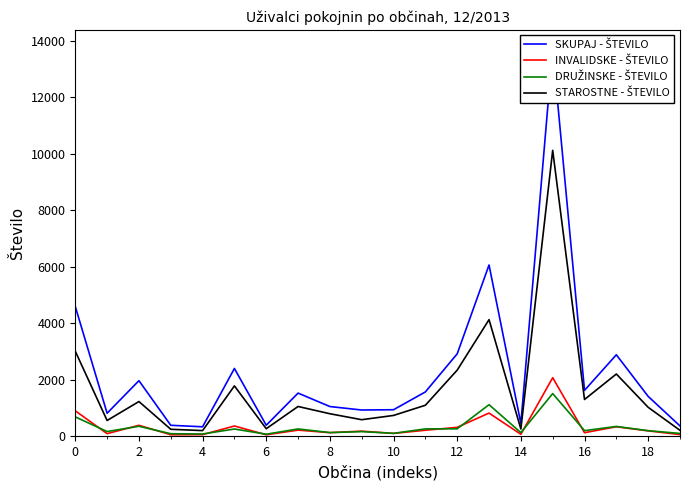

True or false: DRUŽINSKE - ŠTEVILO has a value of 352 at 2.

True